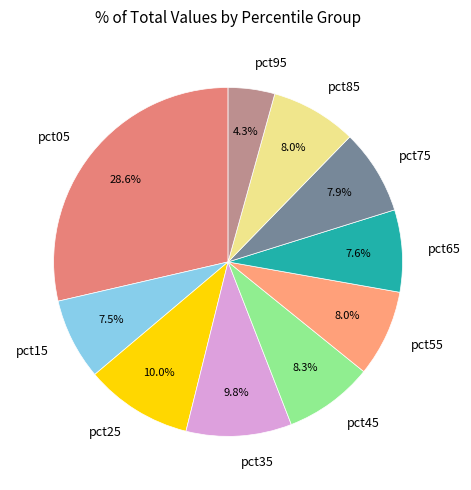

Which category has the smallest portion of the pie?

pct95